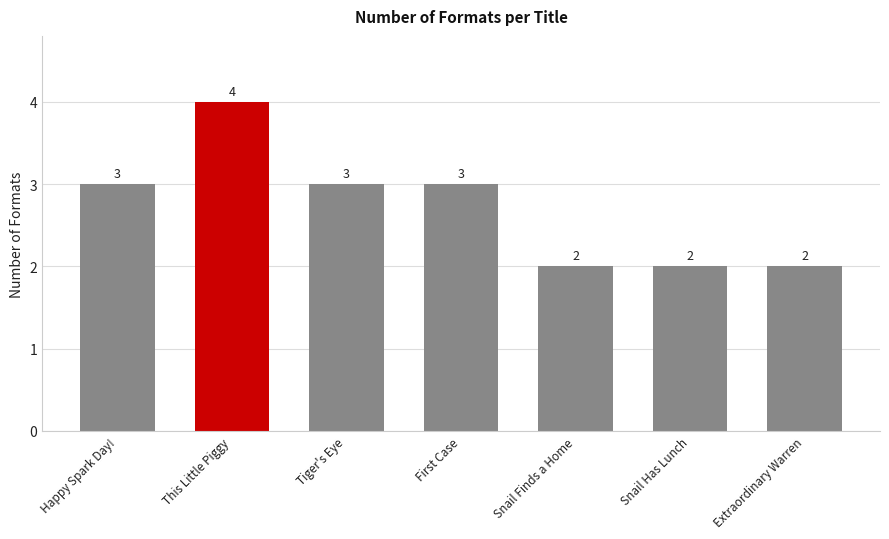

Reading left to right, extract all data points from this chart.

3	4	3	3	2	2	2